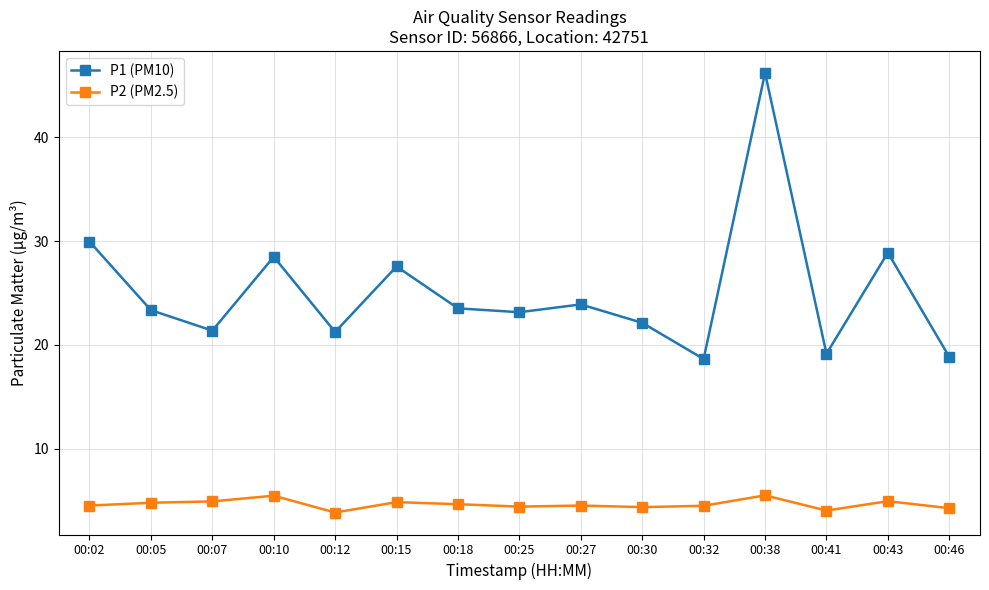

True or false: P2 (PM2.5) and P1 (PM10) intersect in this chart.

False